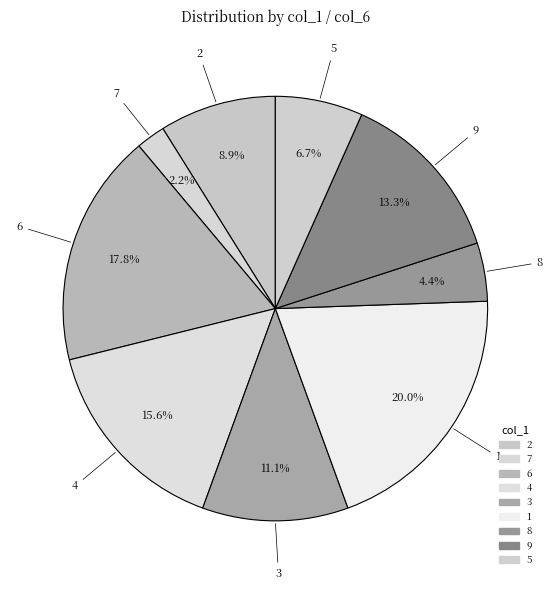

How many segments does this pie chart have?

9